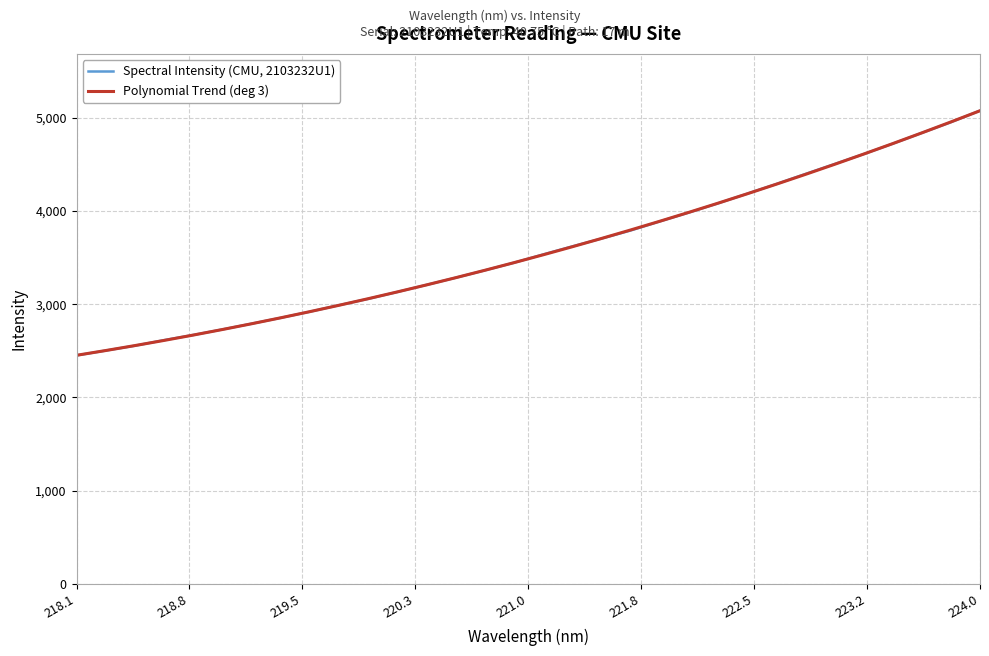

What is the difference between the maximum and second lowest values in the Spectral Intensity (CMU, 2103232U1) series?

2573.7